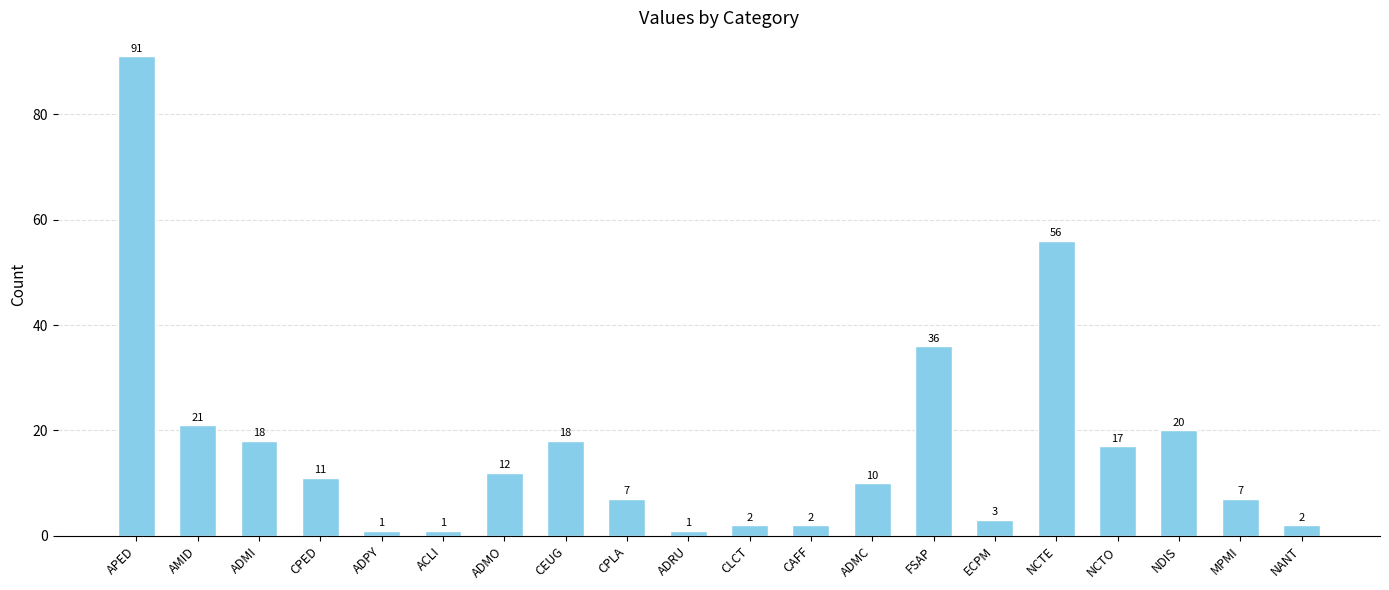

The value at APED is 91. True or false?

True